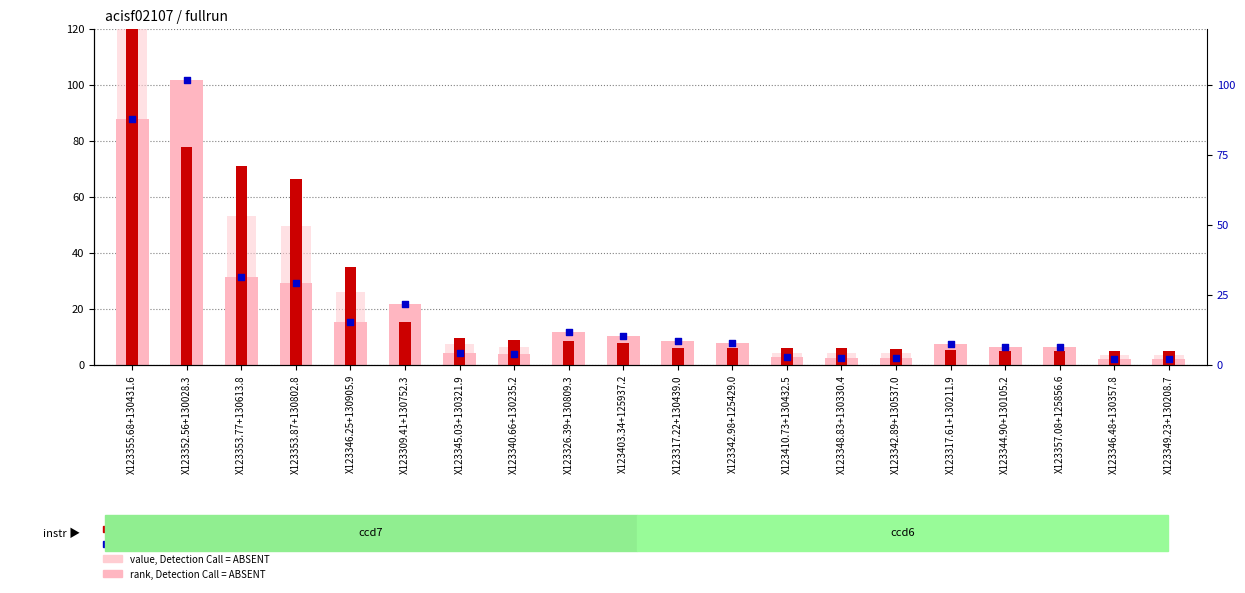

What are all the series names shown in the legend?

rank, Detection Call = ABSENT, count, value, Detection Call = ABSENT, percentile rank within the sample